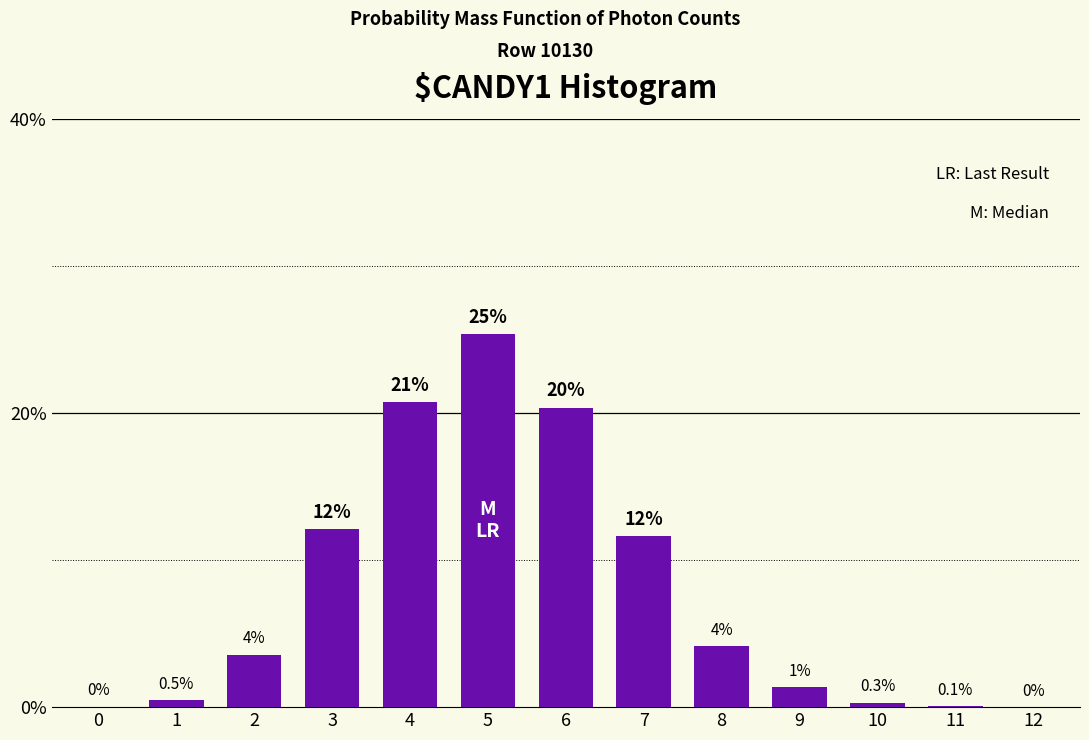

Are the bars horizontal?

No